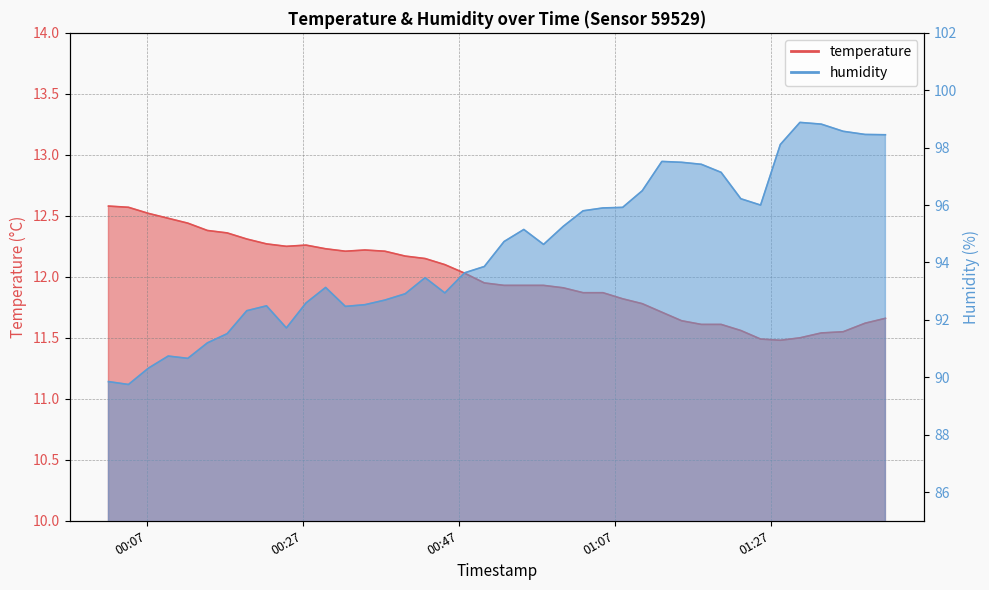

The temperature series shows 12.3 at 2023-05-21T00:22:17. True or false?

True